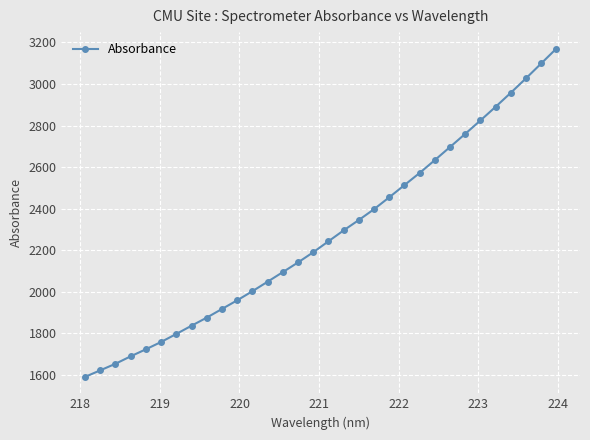

What is the value of the 32nd point from the left?

3170.8